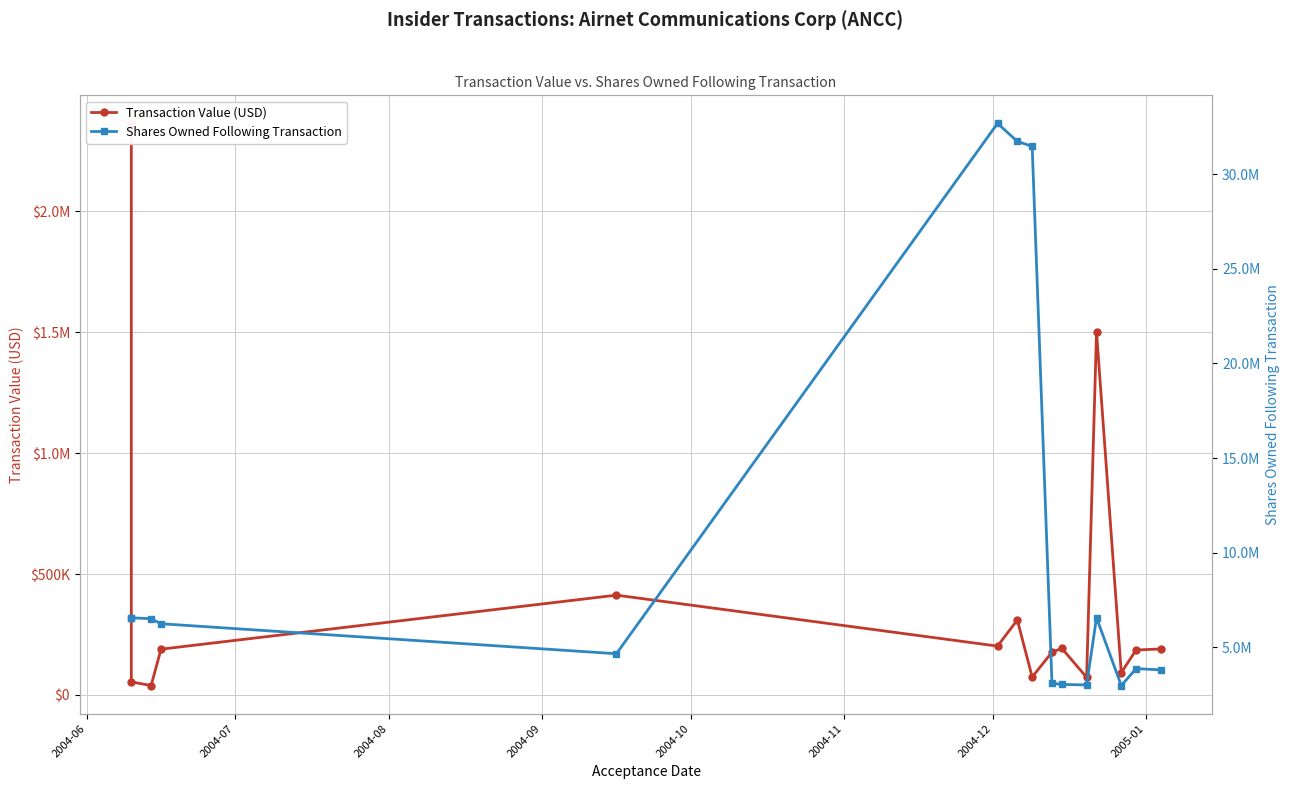

How many lines are shown in the chart?

2